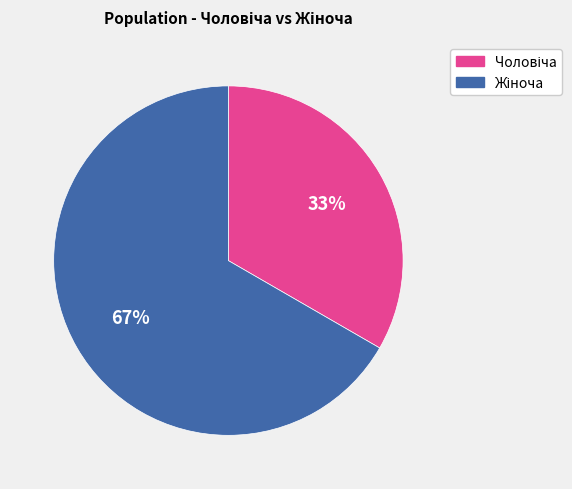

Does any single category account for the majority?

Yes